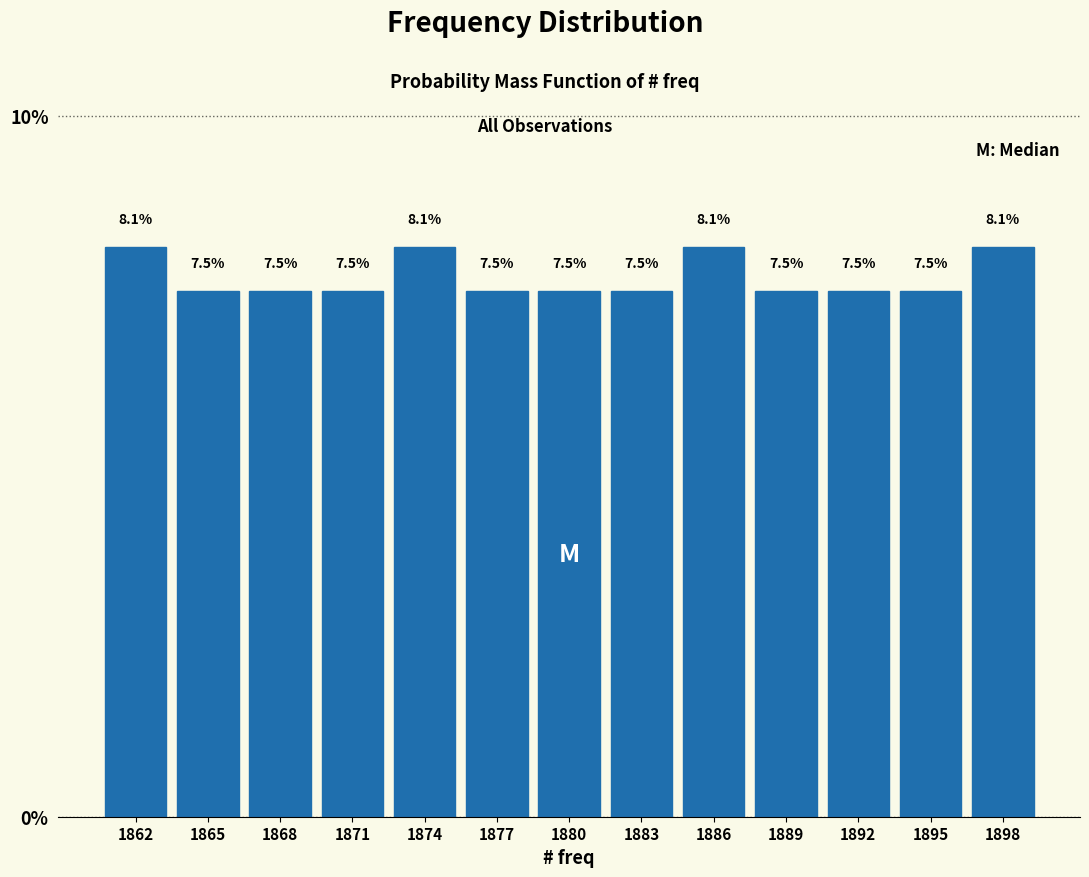

Reading left to right, extract all data points from this chart.

8.1	7.5	7.5	7.5	8.1	7.5	7.5	7.5	8.1	7.5	7.5	7.5	8.1